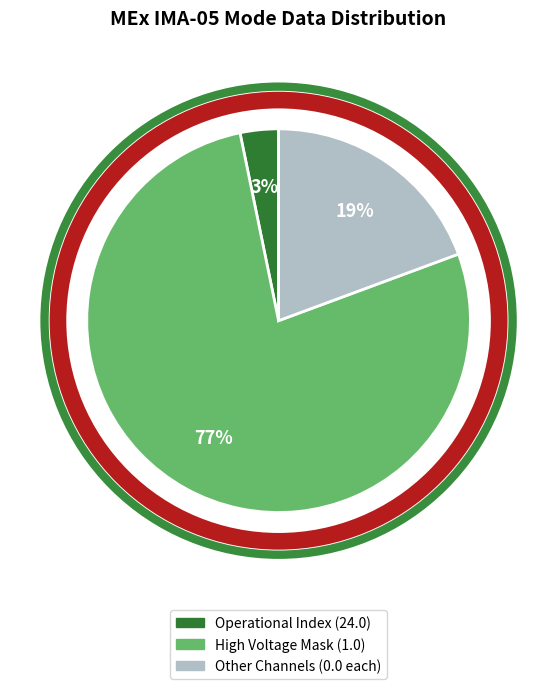

To the nearest percent, what is the average slice percentage?

33%